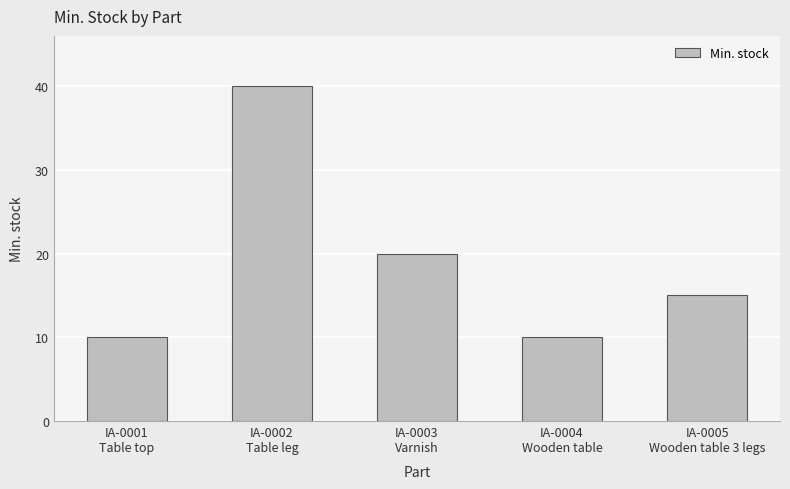

What is the greatest value displayed?

40